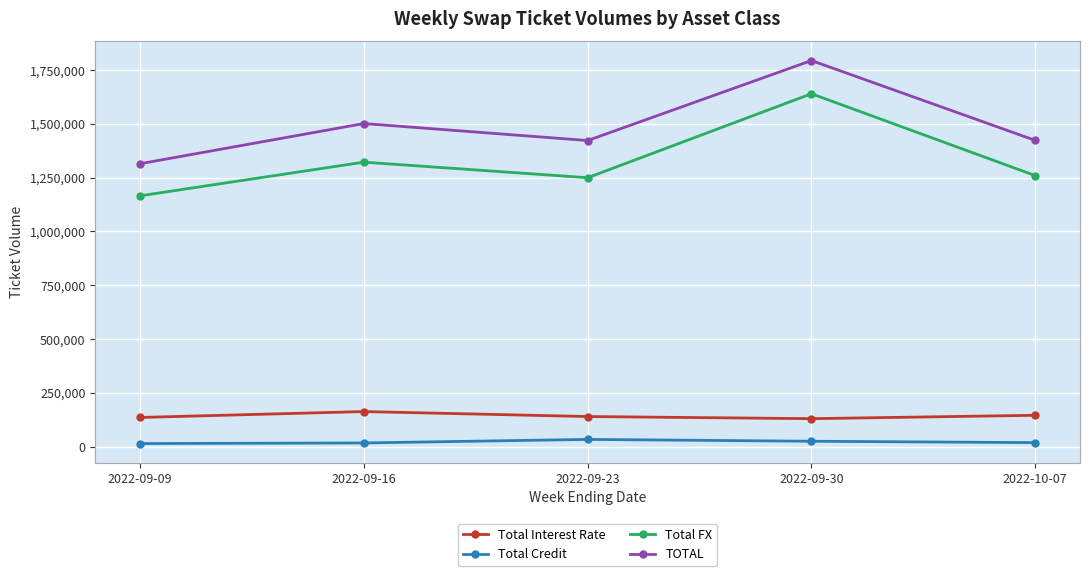

Where is the first local maximum for TOTAL?

2022-09-16